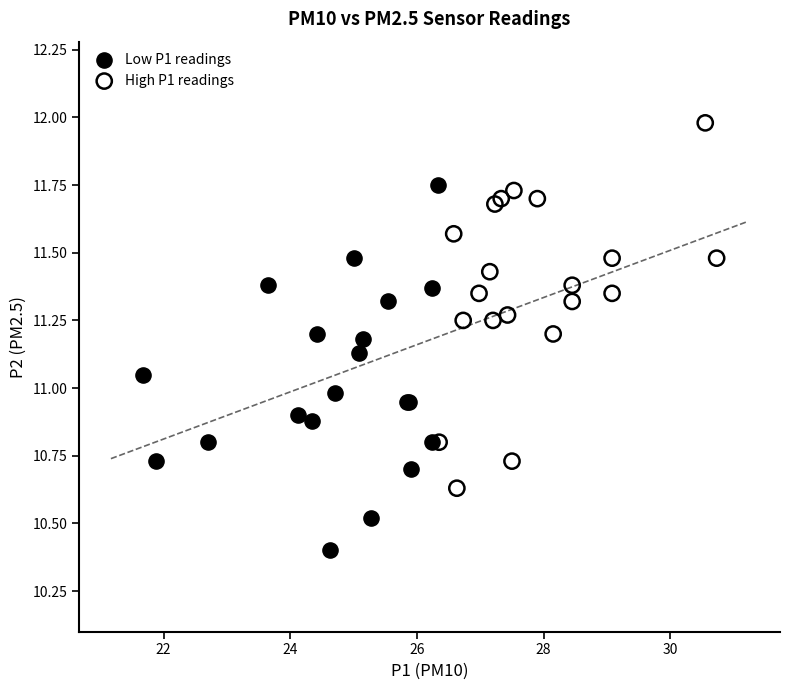

Which series contains the highest Y value?

High P1 readings